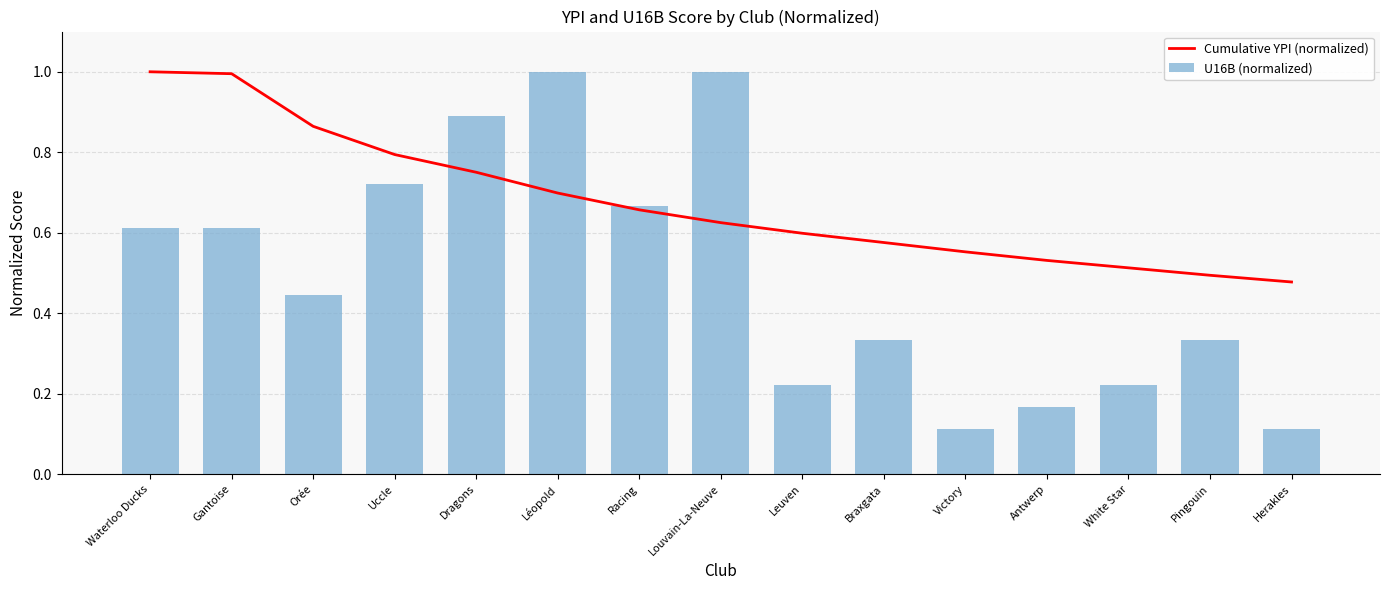

What position from the left is Antwerp?

12